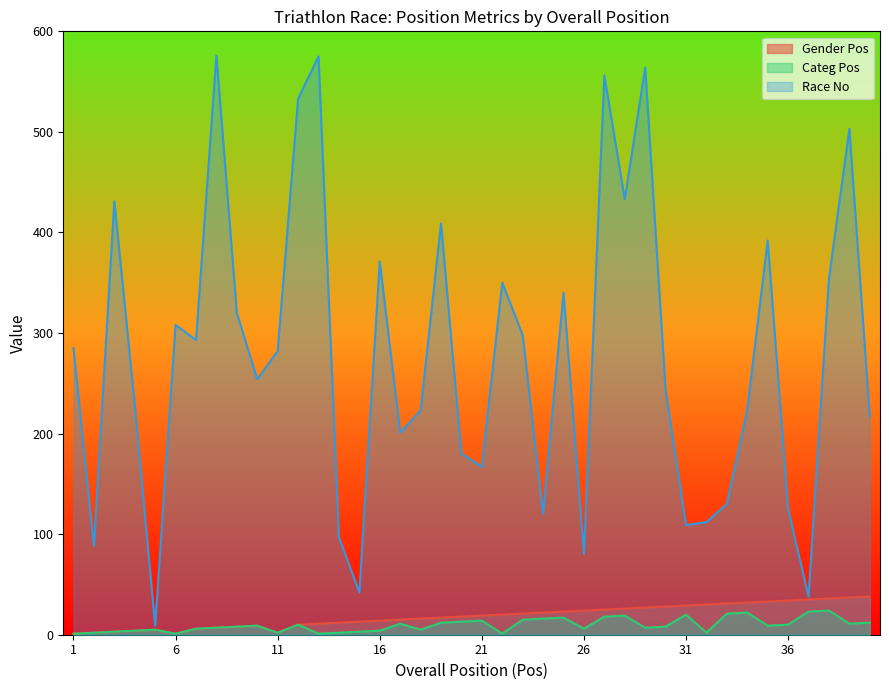

List the labels in order of Categ Pos value, largest first.

38, 37, 34, 33, 31, 28, 27, 25, 24, 23, 21, 20, 19, 40, 17, 39, 12, 36, 10, 35, 9, 30, 8, 29, 7, 26, 5, 18, 4, 16, 3, 15, 2, 11, 14, 32, 1, 6, 13, 22